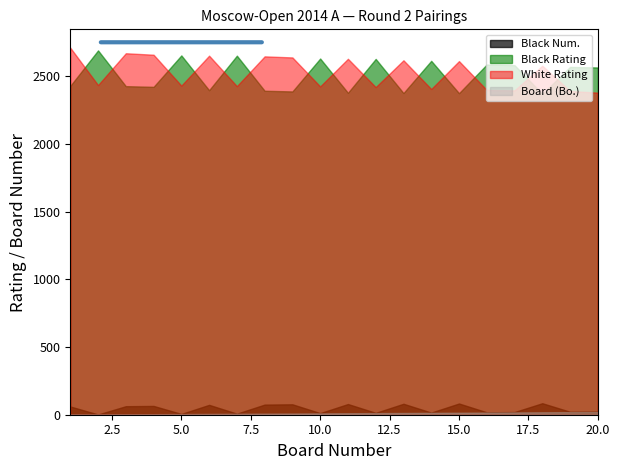

What is the greatest value displayed?

2710